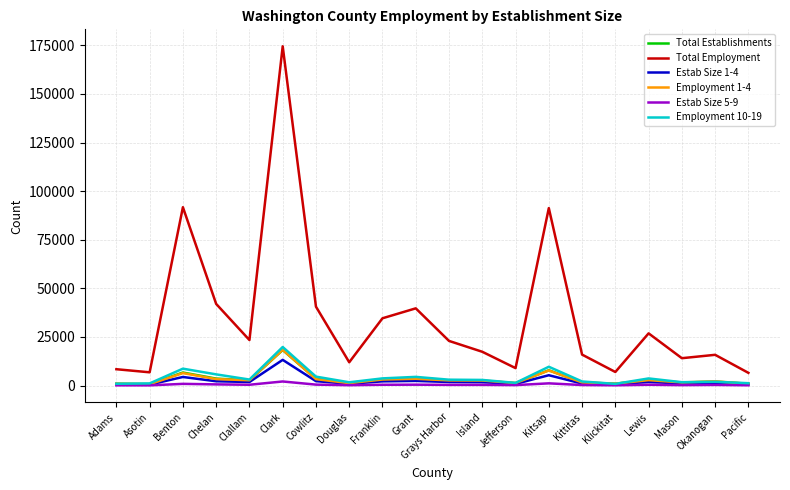

Which series changed the most between Adams and Chelan?

Total Employment